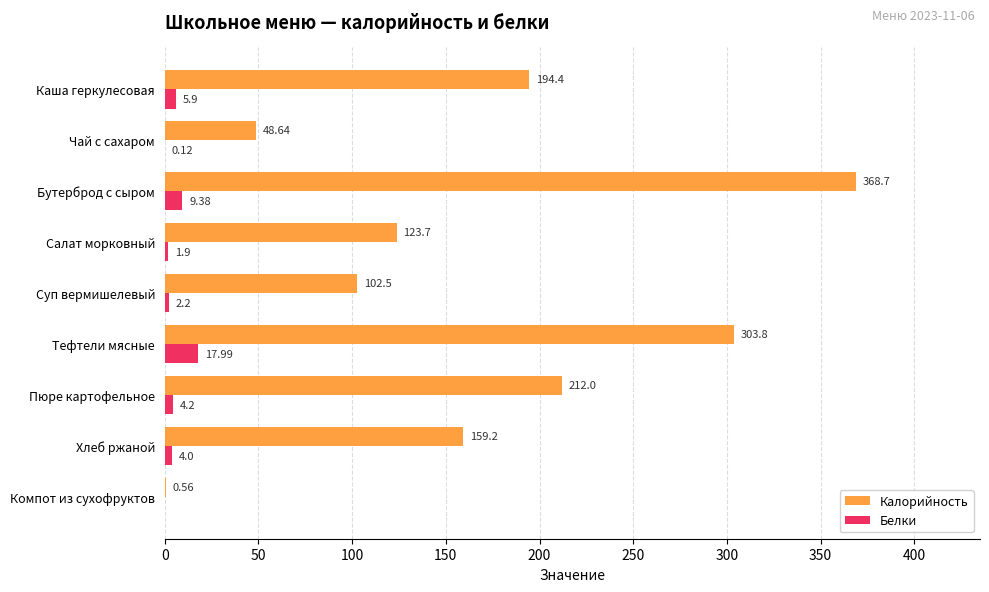

Which series has the widest spread of values?

Калорийность